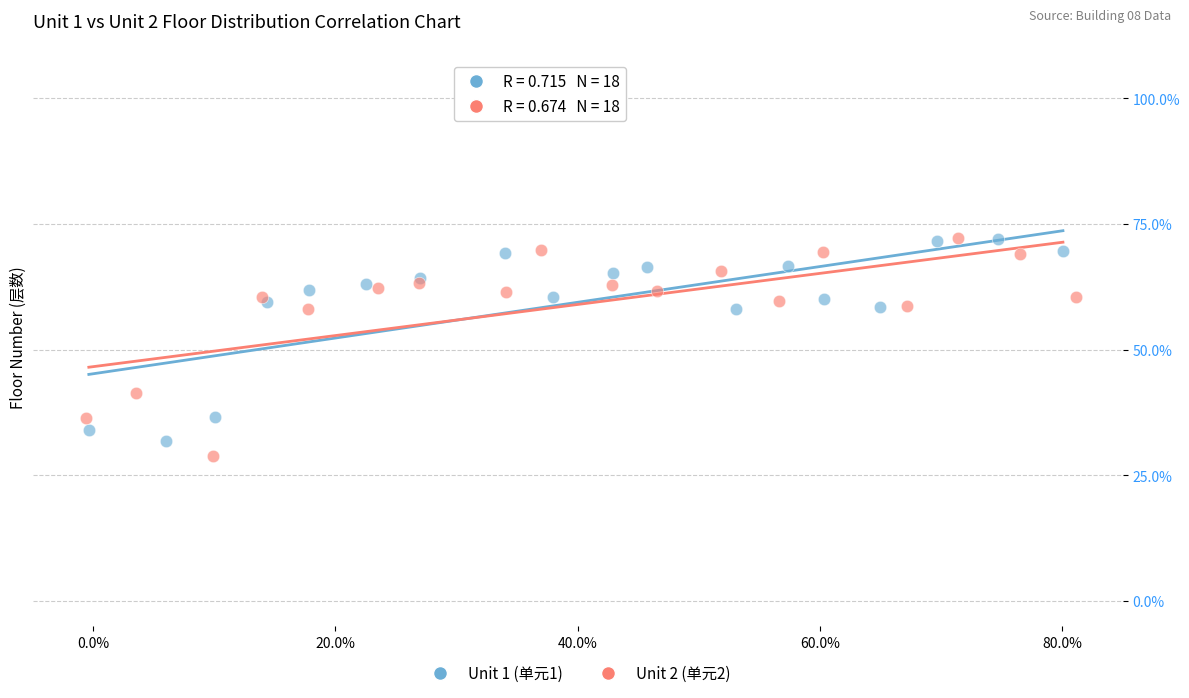

What are all the series names shown in the legend?

Unit 1 (单元1), Unit 2 (单元2)